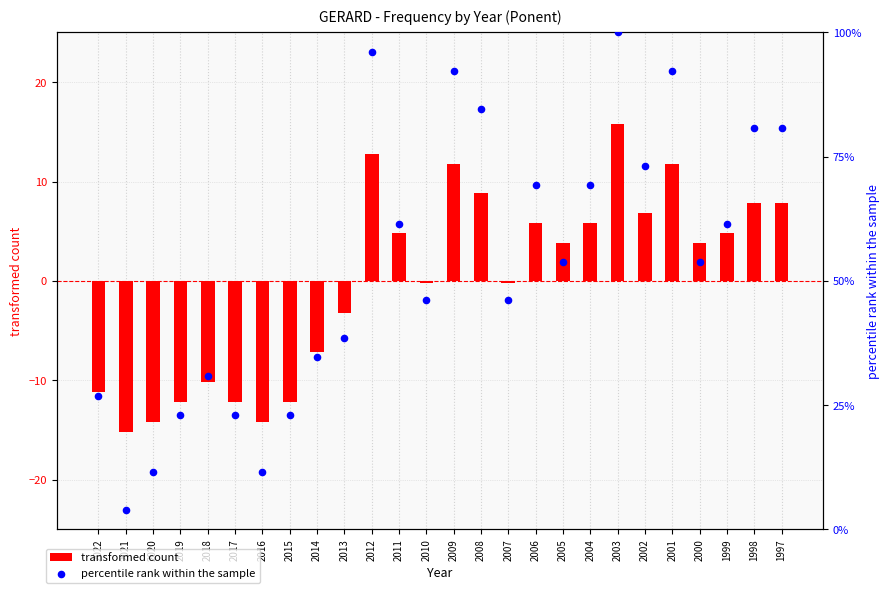

Is the value of transformed count at 2017 greater than the value of percentile rank within the sample at 2017?

No